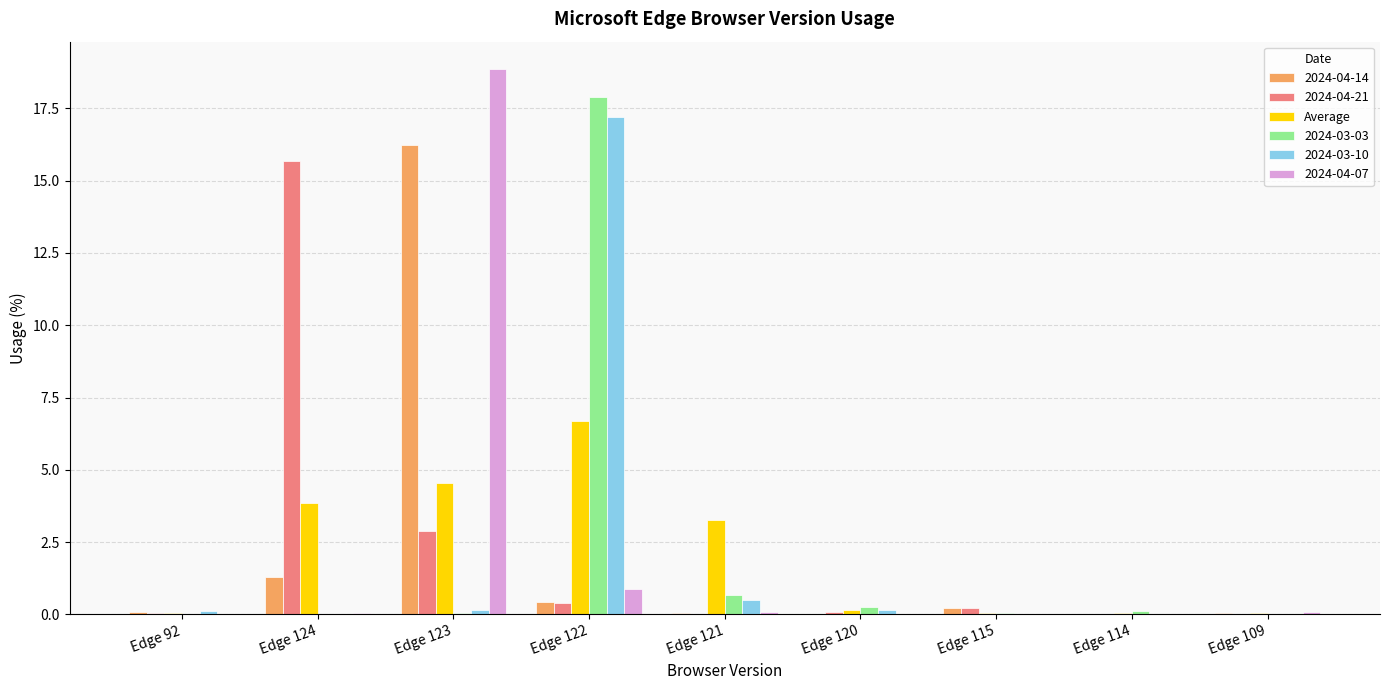

Count the number of data series in this chart.

6